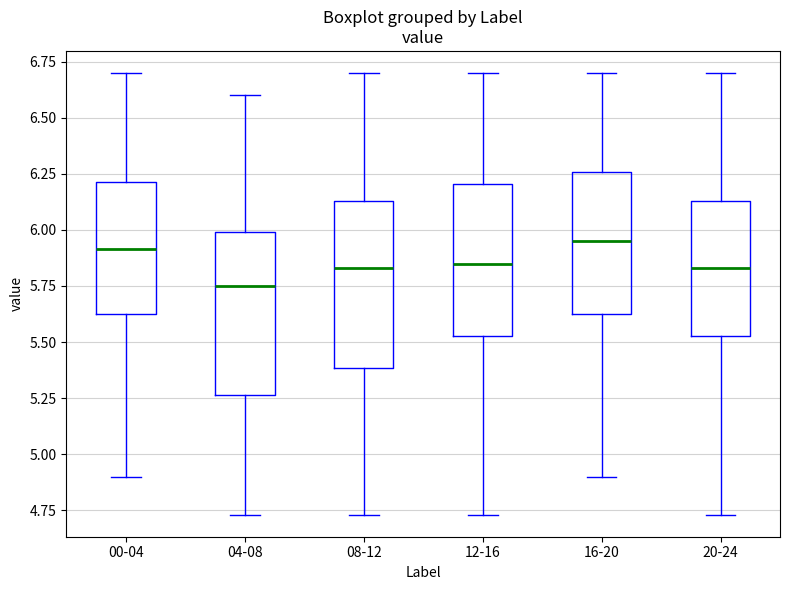

Reading left to right, transcribe this box plot: for each box, give where its median line is, the range the box spans, and where its two whiskers end, as read against the y-axis. The values are not printed on the chart, so give them approximately, as read against the axis.

00-04: median 5.90, box 5.65 to 6.20, whiskers 4.90 to 6.70
04-08: median 5.75, box 5.25 to 6.00, whiskers 4.75 to 6.60
08-12: median 5.85, box 5.40 to 6.15, whiskers 4.75 to 6.70
12-16: median 5.85, box 5.55 to 6.20, whiskers 4.75 to 6.70
16-20: median 5.95, box 5.65 to 6.25, whiskers 4.90 to 6.70
20-24: median 5.85, box 5.55 to 6.15, whiskers 4.75 to 6.70